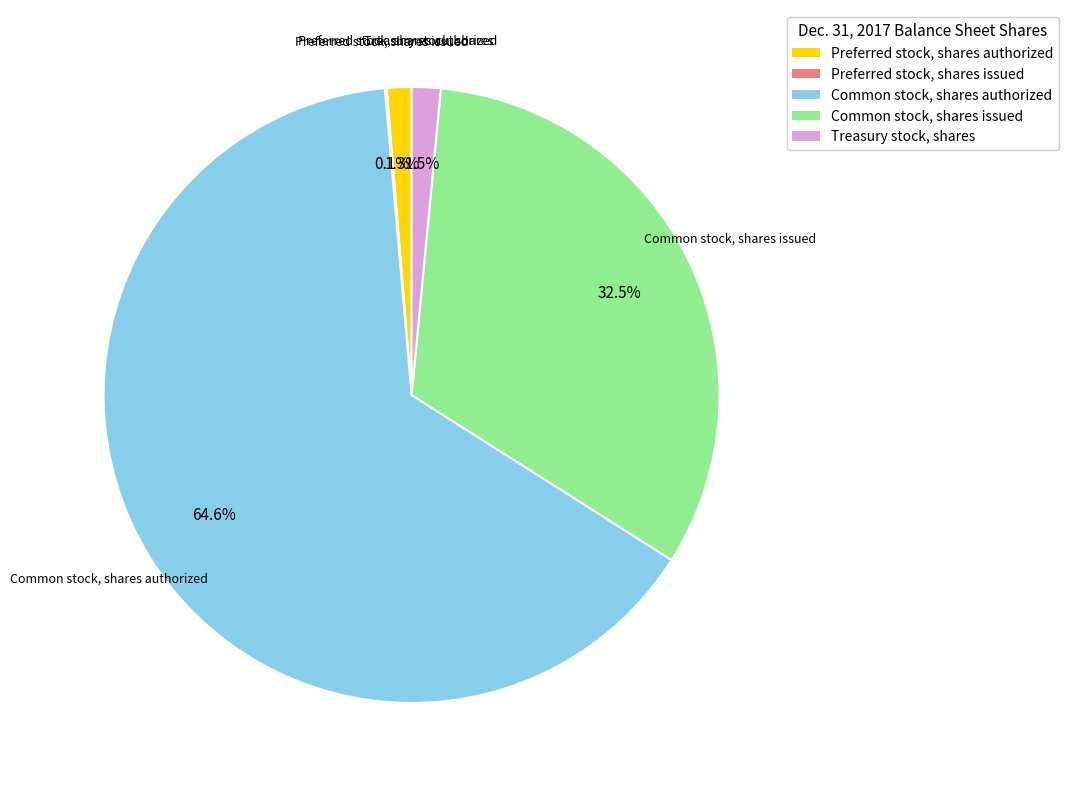

What percentage is NOT represented by Treasury stock, shares?

98.5%